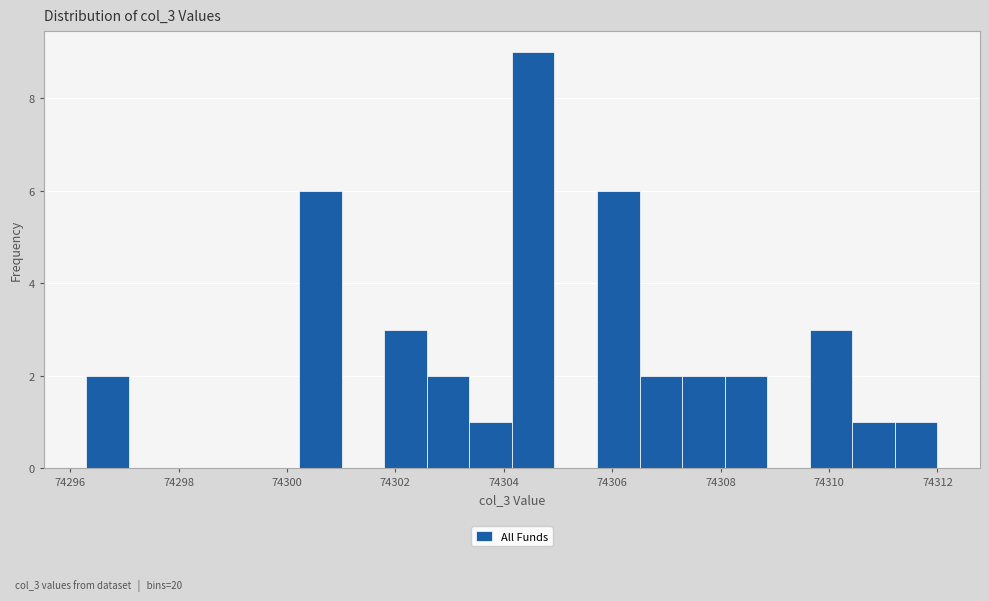

Around what value on the x-axis is the tallest bar? Give the approximate position of its centre, as read against the axis.

74304.6